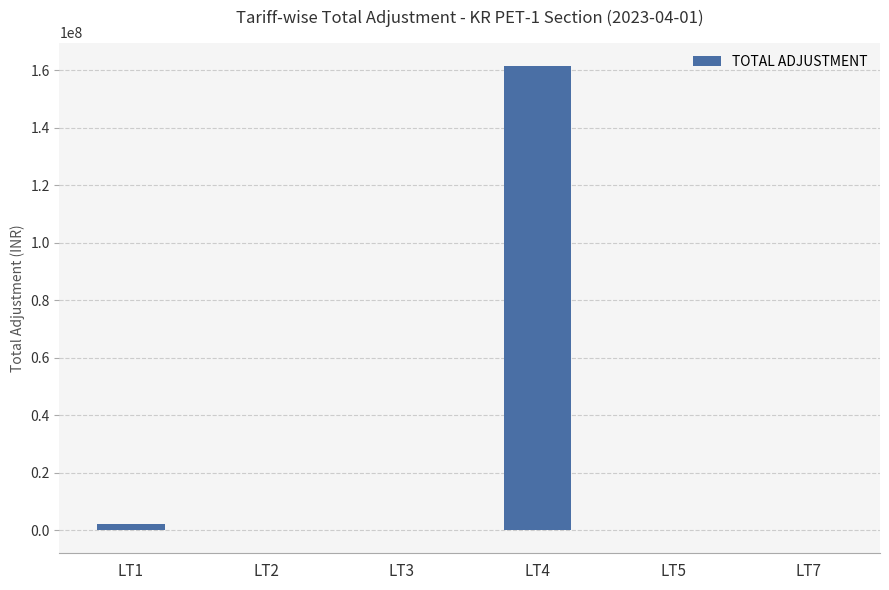

The value at LT4 is 269901088.0. True or false?

False